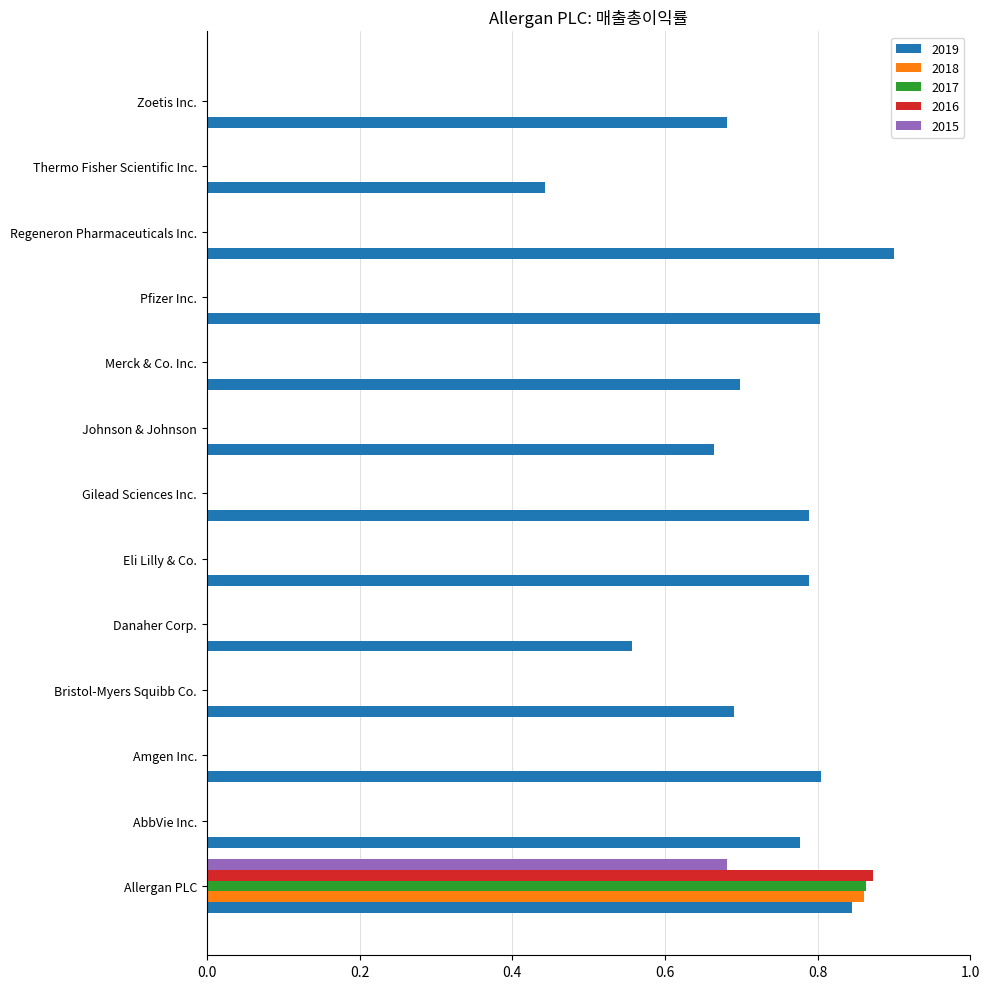

What is the spread (max minus min) of values at Allergan PLC?

0.2